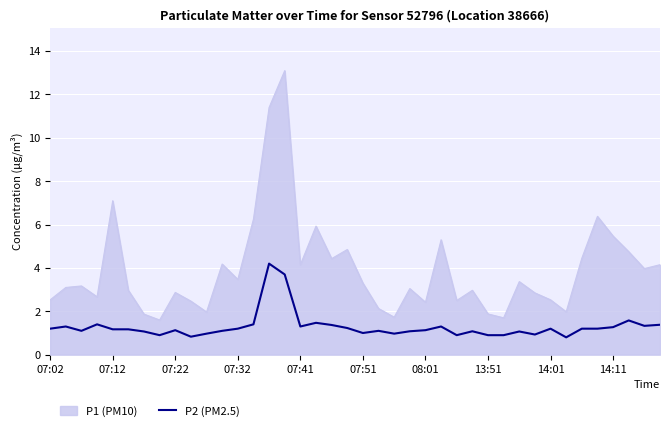

What is the difference between the maximum and minimum values in the P2 (PM2.5) series?

3.4